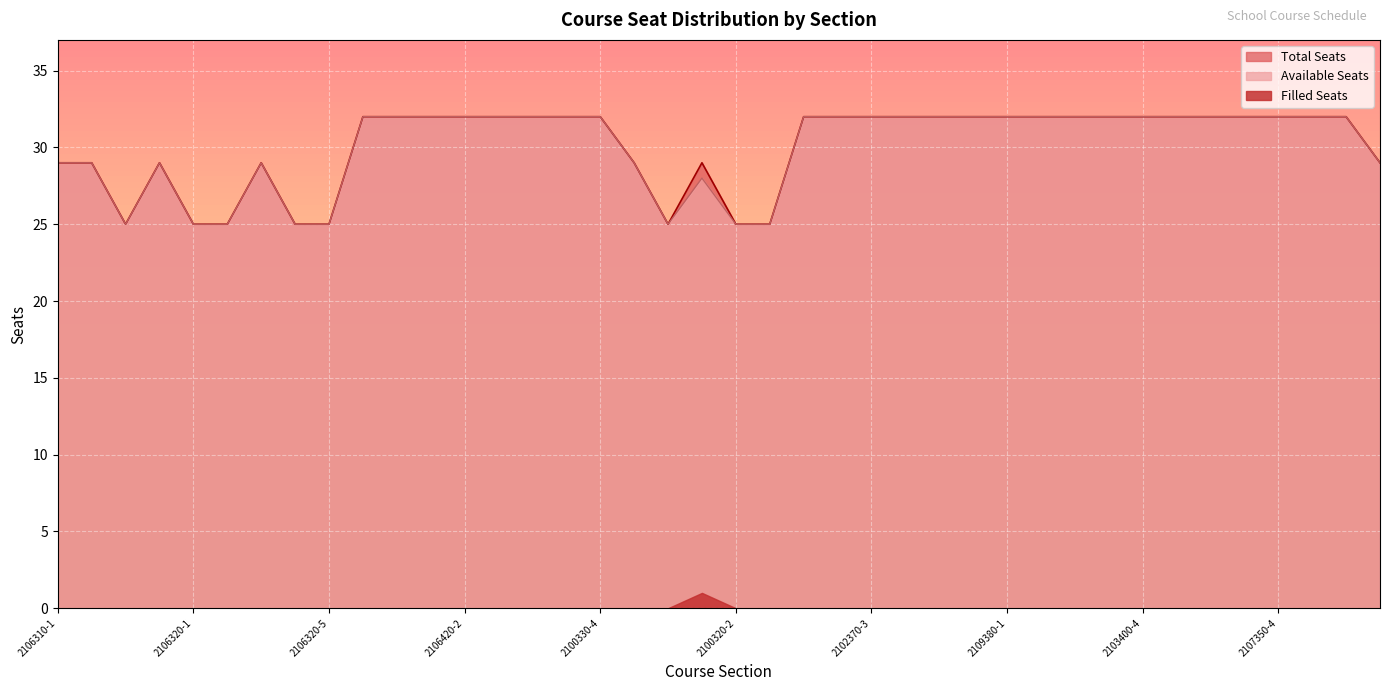

What is the spread (max minus min) of values at 2106320-1?

25